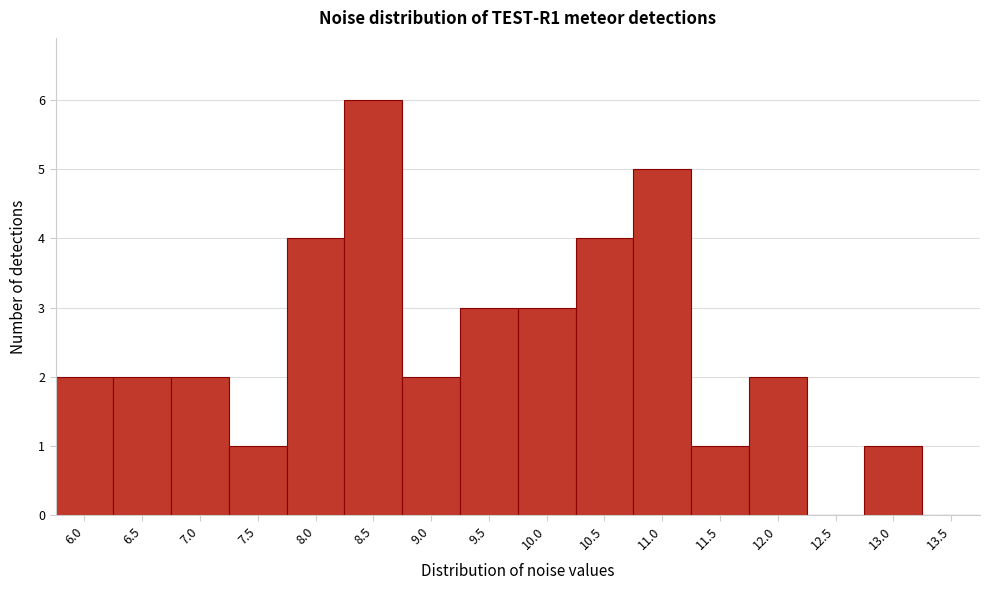

Reading left to right, extract all data points from this chart.

6.0=2	6.5=2	7.0=2	7.5=1	8.0=4	8.5=6	9.0=2	9.5=3	10.0=3	10.5=4	11.0=5	11.5=1	12.0=2	12.5=0	13.0=1	13.5=0